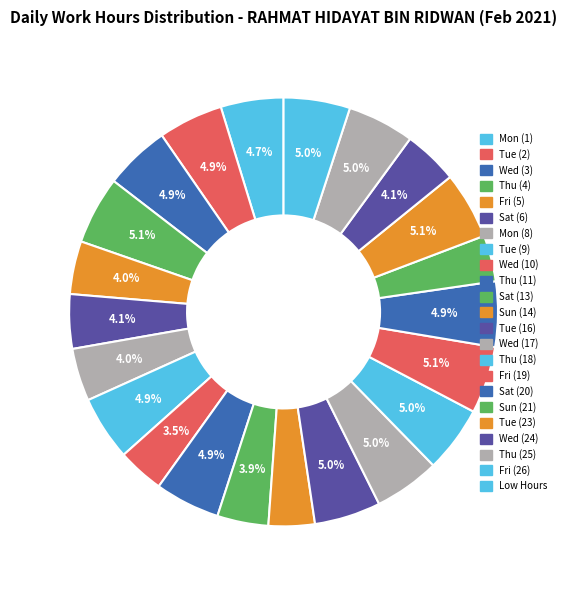

Which category has the smallest portion of the pie?

Sun (14)